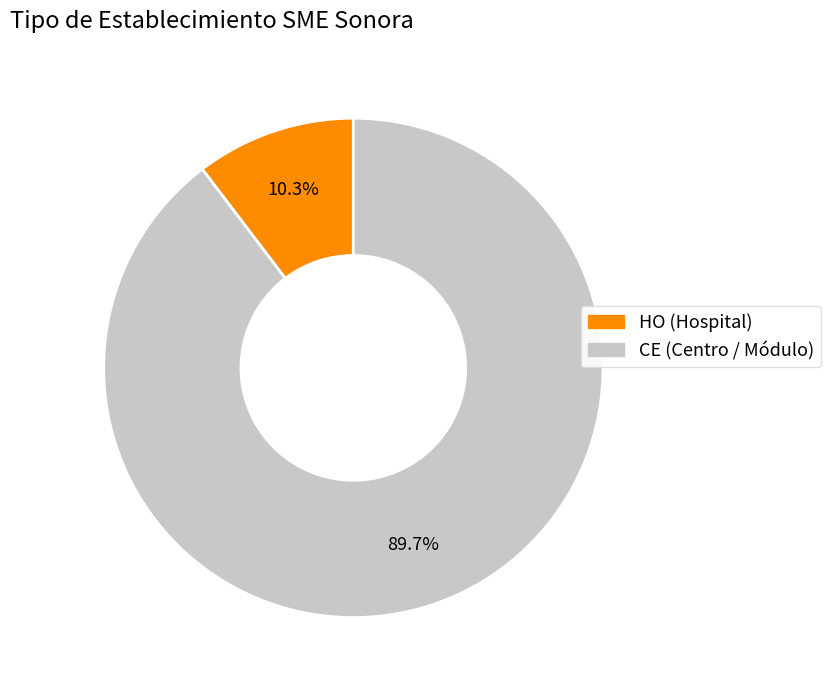

Does CE represent more than half of the total?

Yes